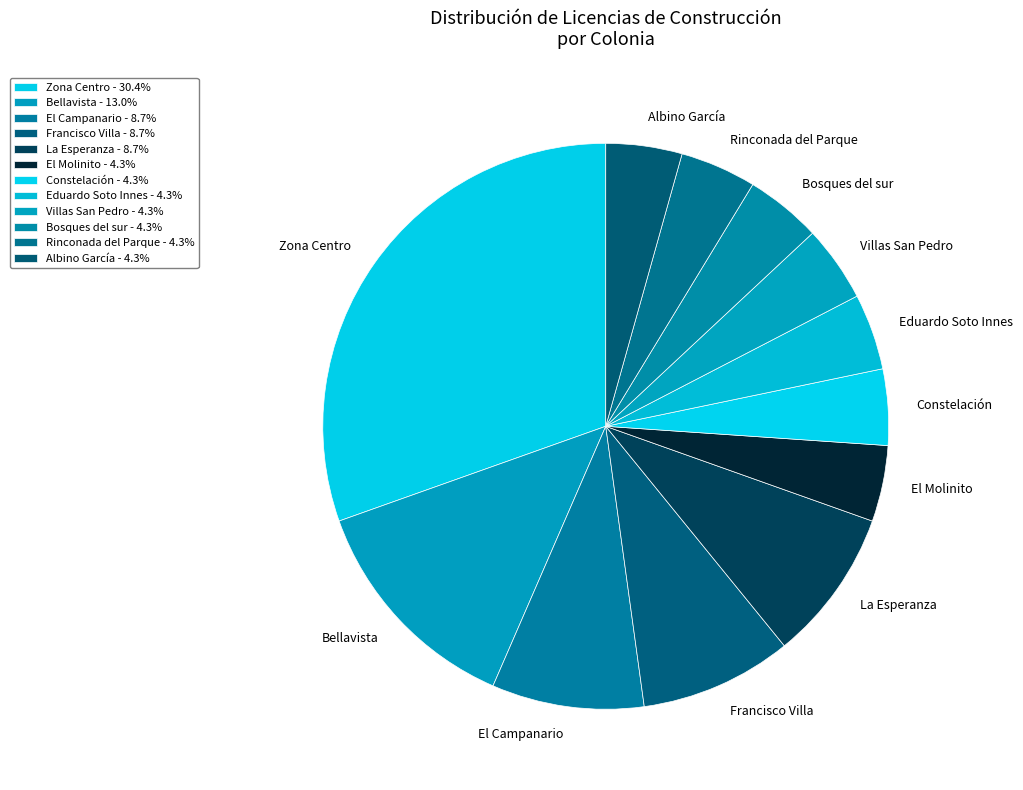

What is the ratio of the value at Zona Centro to the value at Bellavista?

2.3